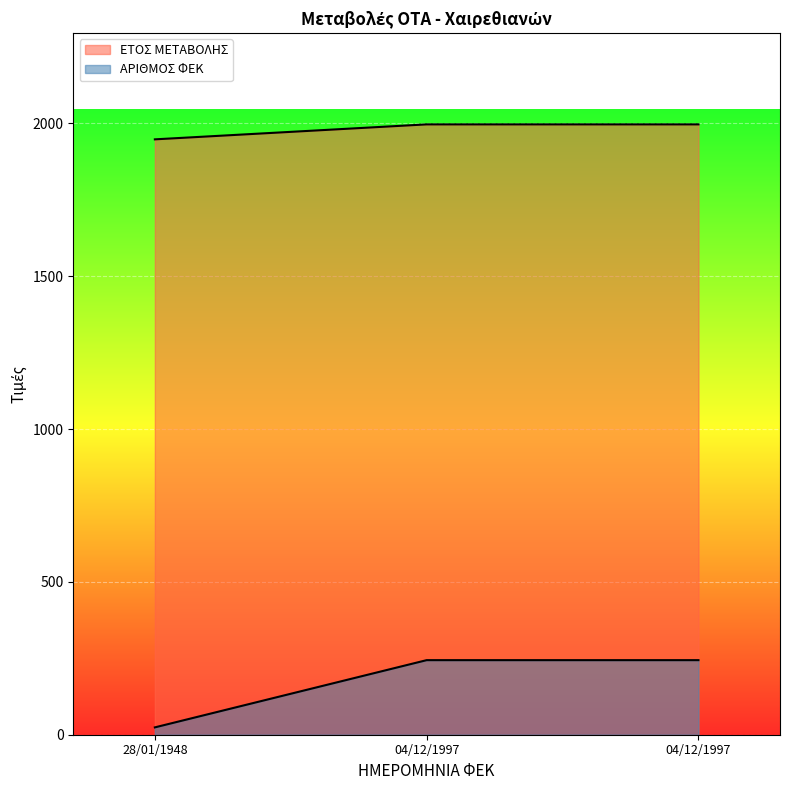

How many ΑΡΙΘΜΟΣ ΦΕΚ values are between 24 and 244?

3